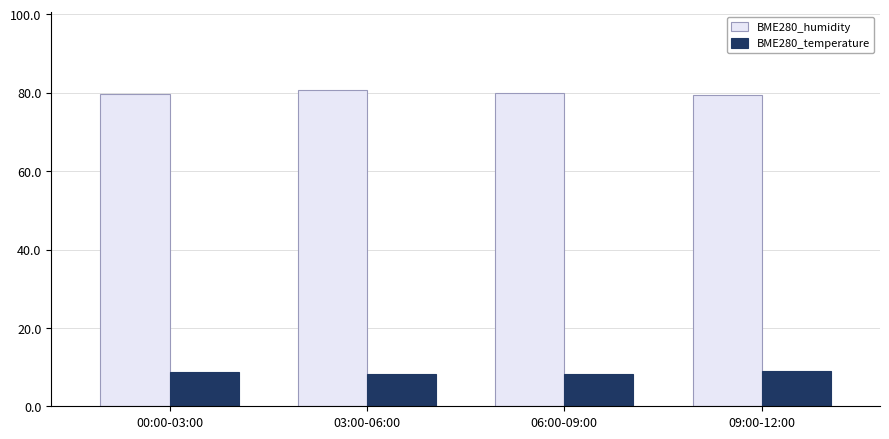

At how many categories does at least one series exceed 77?

4